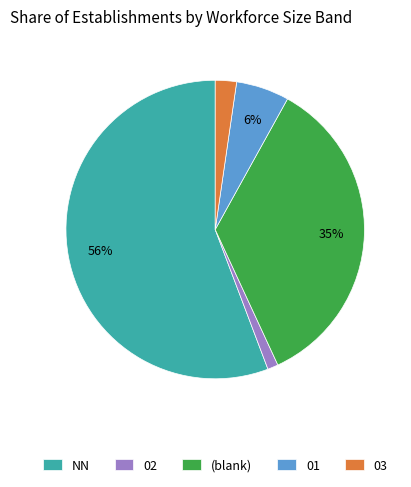

True or false: (blank) accounts for 49% of the total.

False